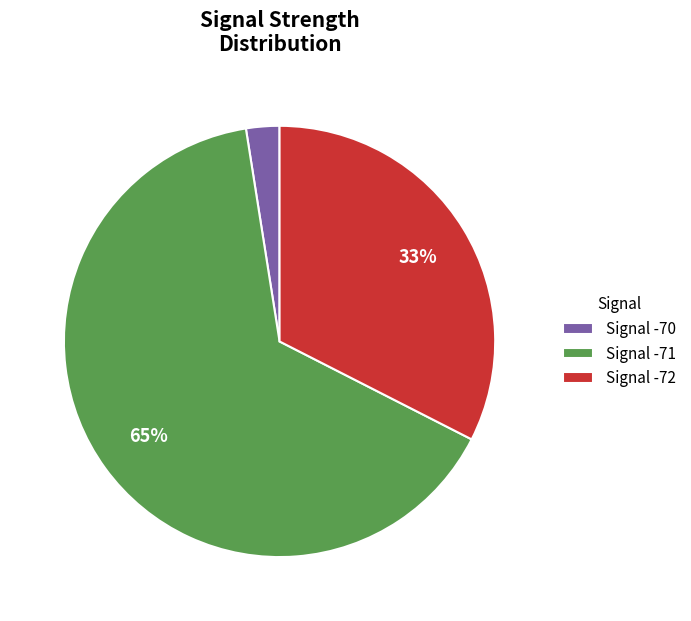

Is it true that Signal -71 is 65% of the pie?

True